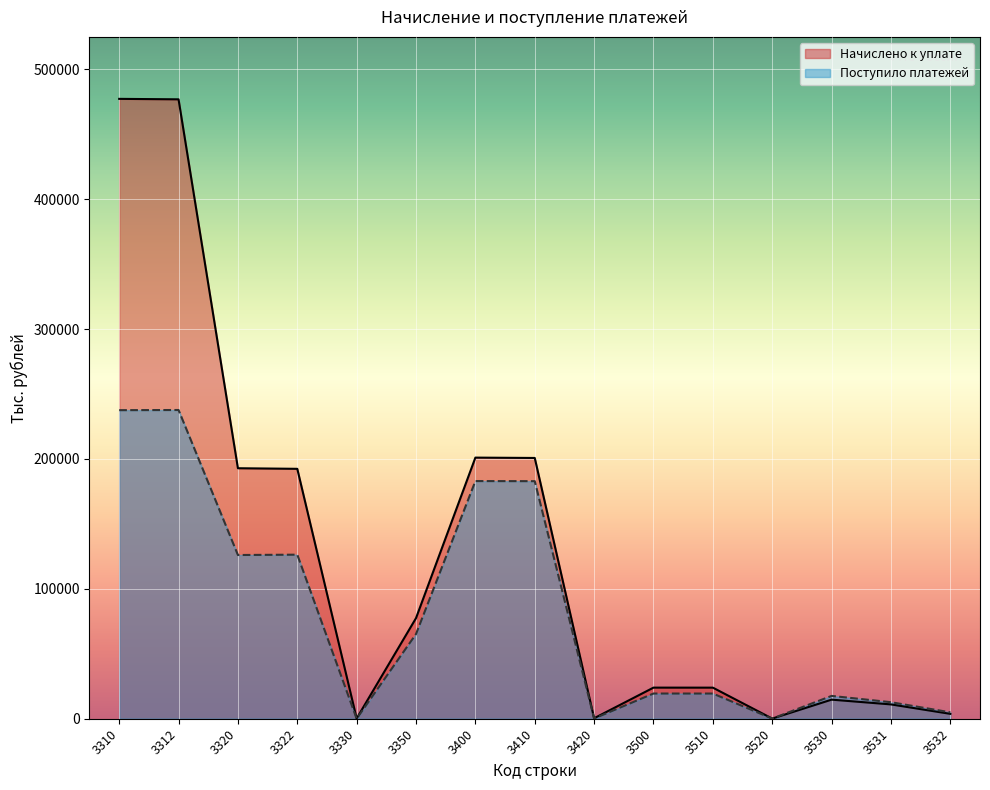

Is the value of Поступило платежей at 3530 greater than the value of Начислено к уплате at 3320?

No